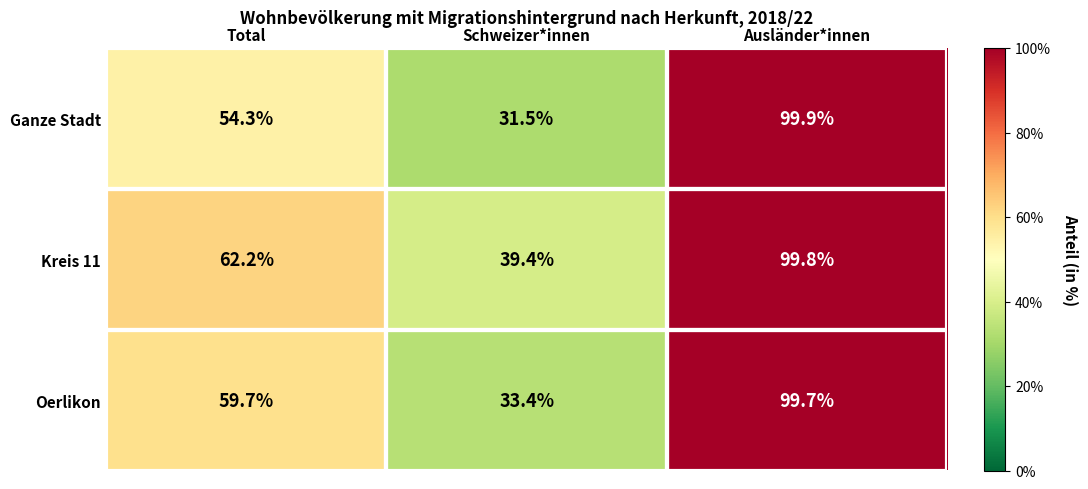

True or false: Oerlikon has a value of 33.4 at Schweizer*innen.

True